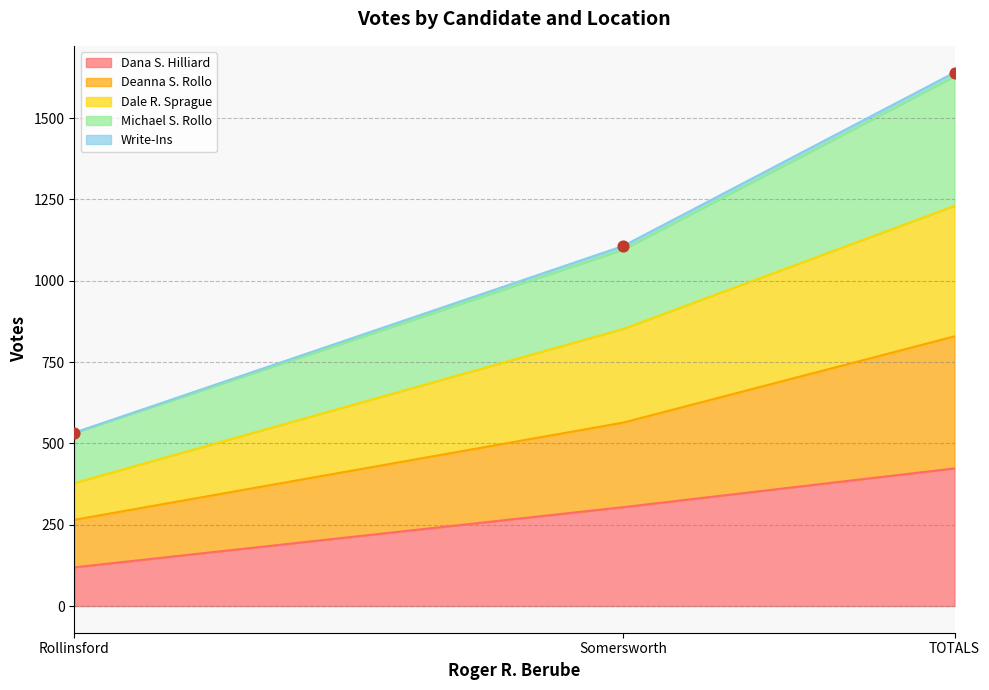

What is the lowest value of the Dana S. Hilliard series?

119